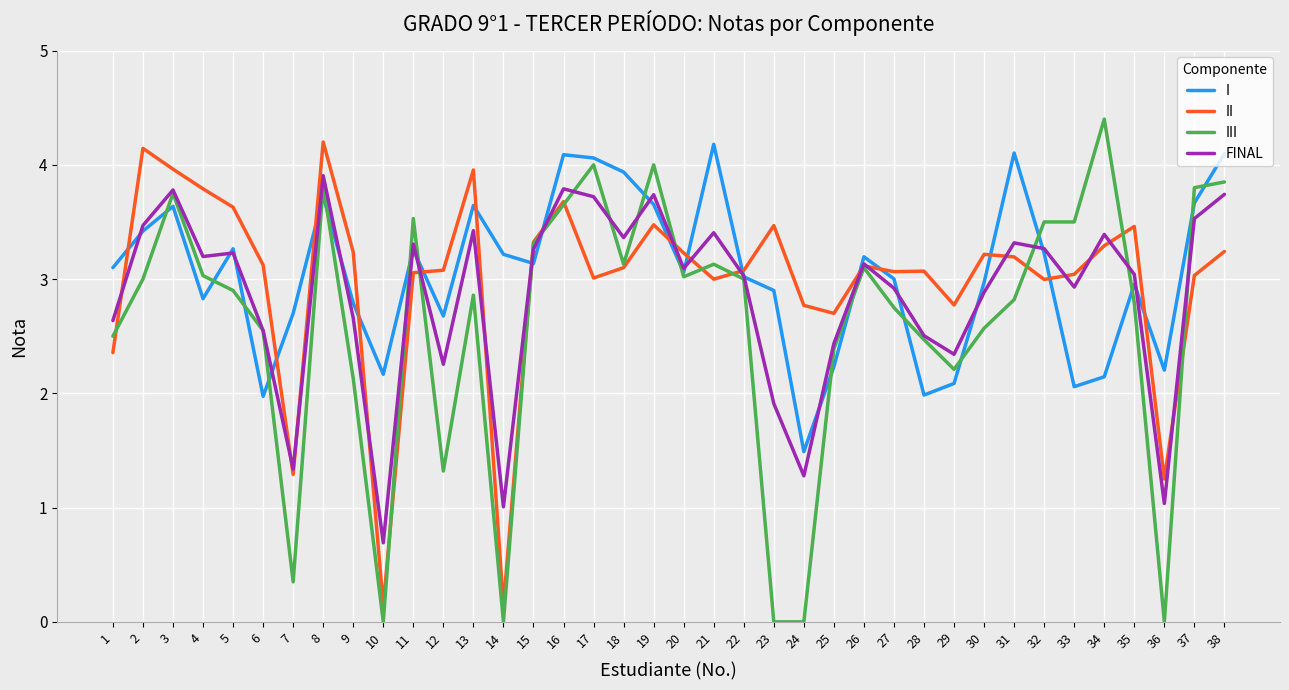

Which series ends up on top after the final intersection of III and II?

III